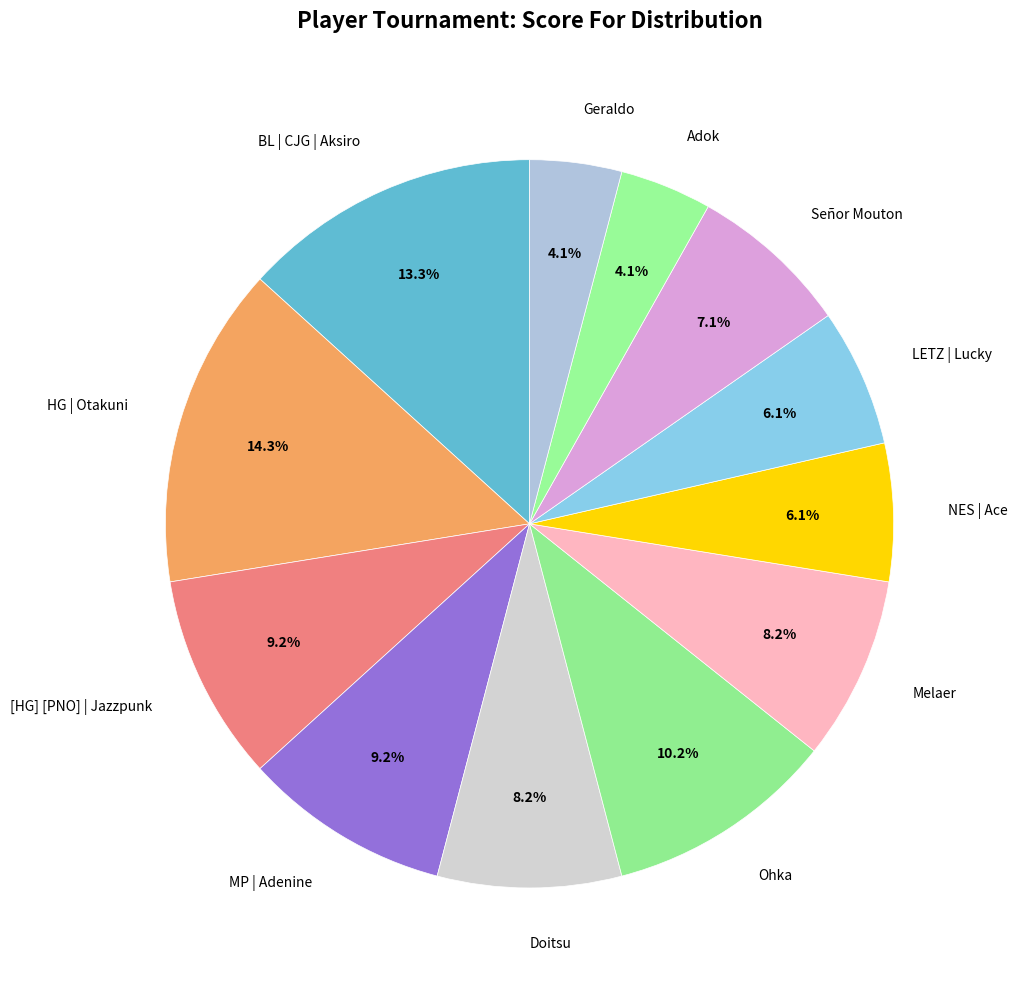

What is the largest slice in the pie chart?

HG | Otakuni